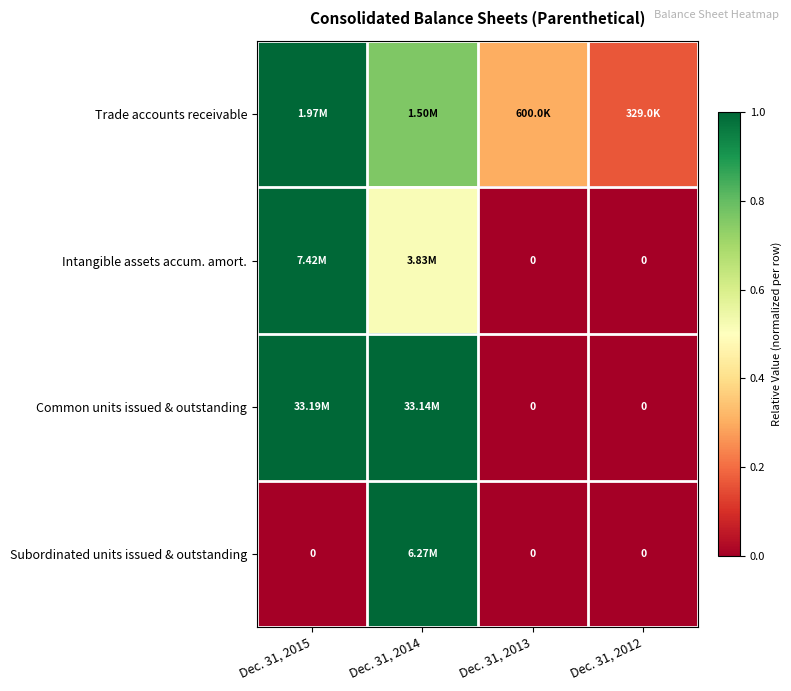

The Common units issued & outstanding series shows 0.0 at Dec. 31, 2013. True or false?

True